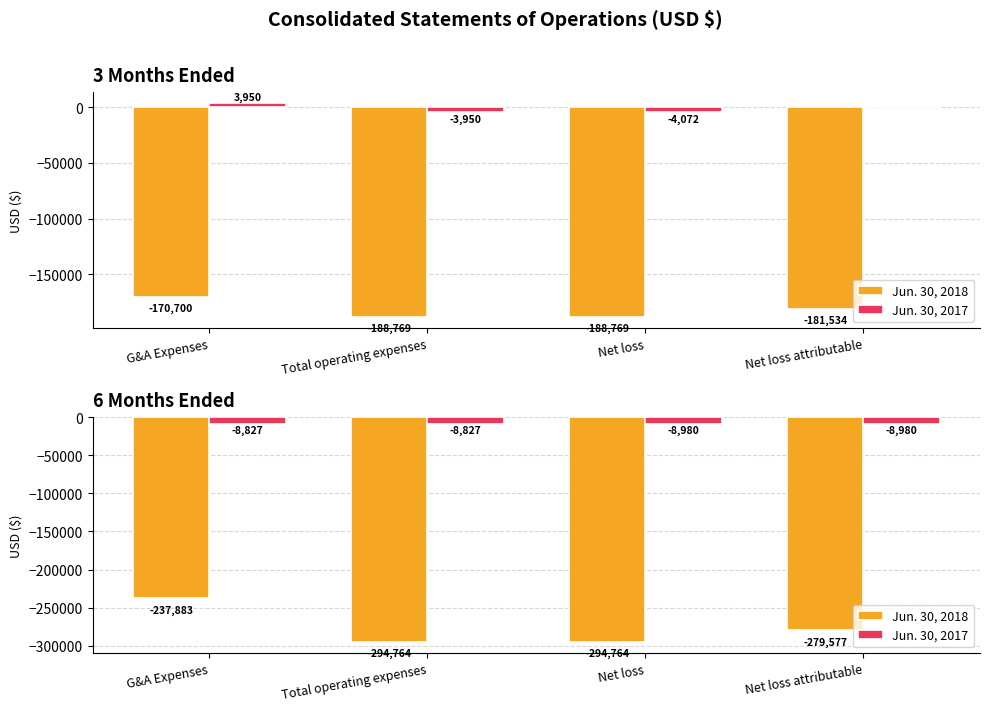

How many Jun. 30, 2018 values are between -294764 and -237883?

4